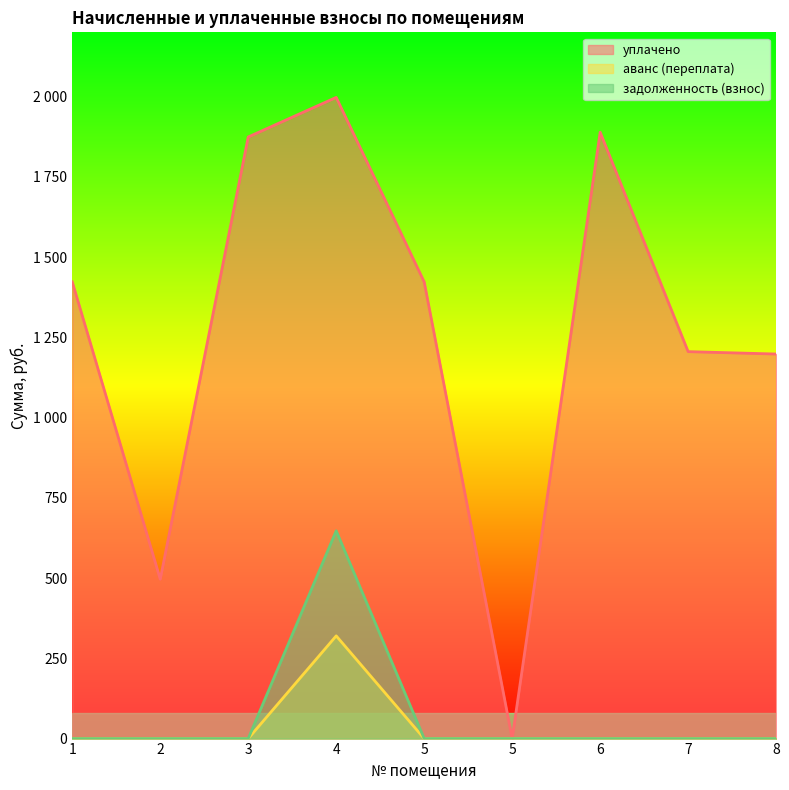

Reading left to right, list all the values displayed in this chart.

уплачено: 1422.7	496.6	1874.1	1997.3	1422.7	0.0	1888.9	1205.3	1197.9
аванс (переплата): 0.0	0.0	0.0	320.0	0.0	0.0	0.0	0.0	0.0
задолженность (взнос): 0.0	0.0	0.0	647.2	0.0	0.0	0.0	0.0	0.0